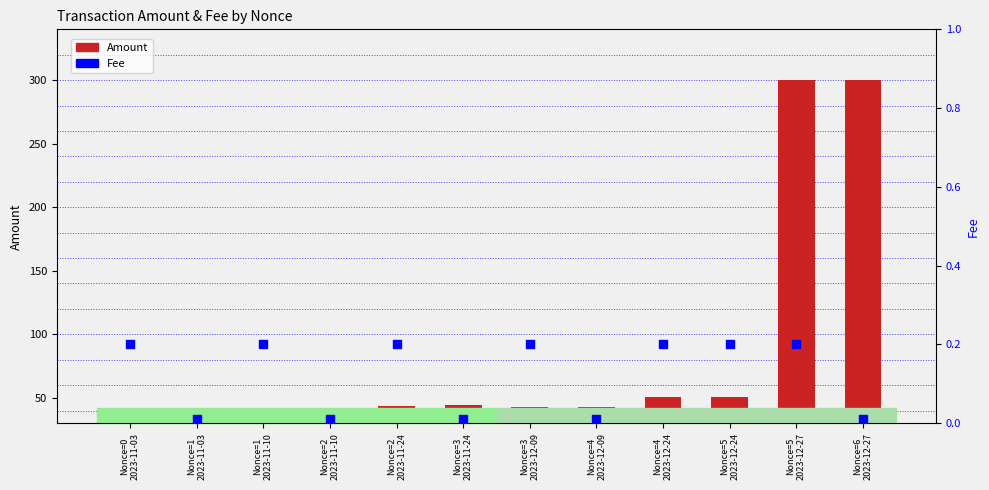

Is the value of Amount at Nonce=6
2023-12-27 greater than the value of Fee at Nonce=1
2023-11-10?

Yes